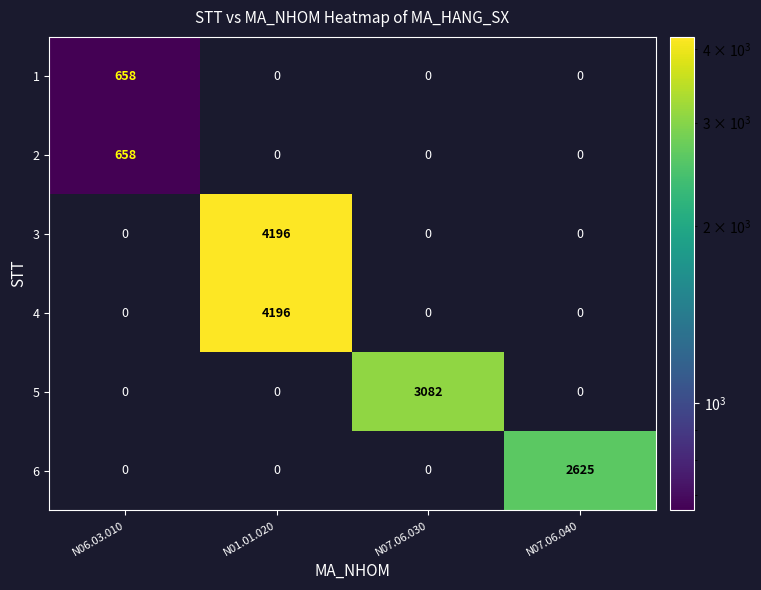

True or false: 3 has a value of 6850 at N01.01.020.

False